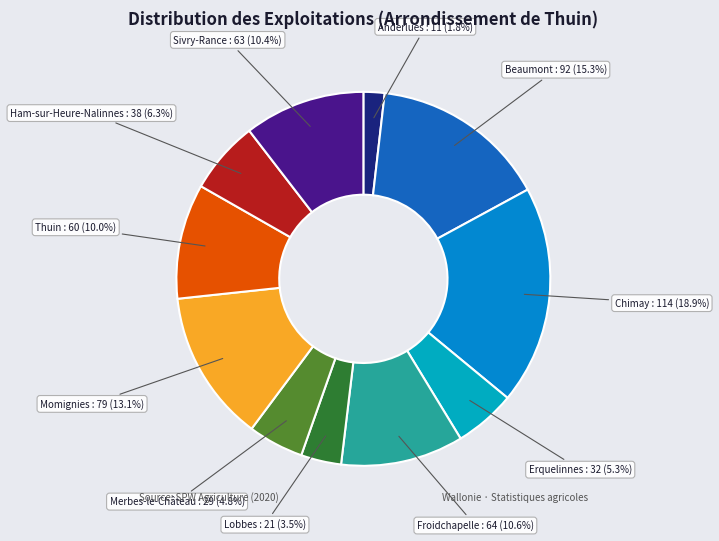

How many segments does this pie chart have?

11